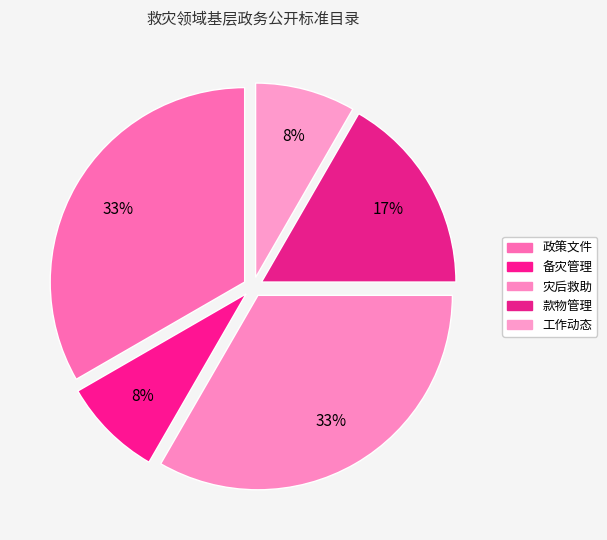

How many slices are in this pie chart?

5